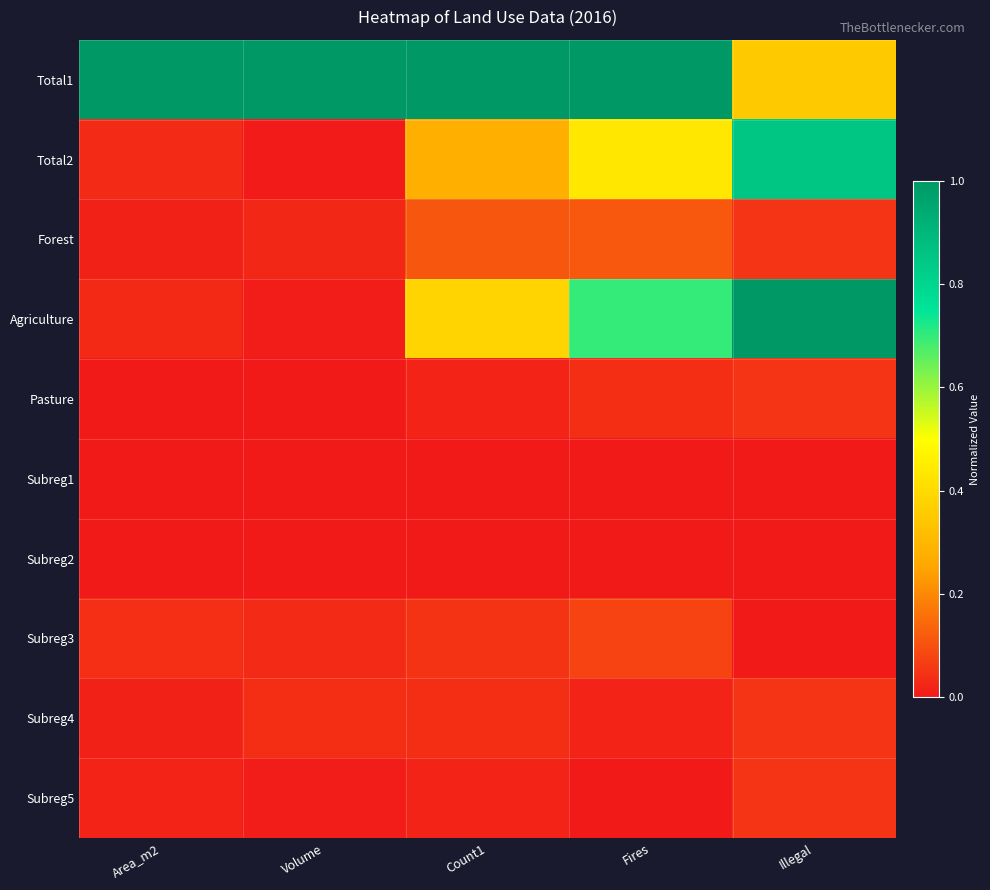

Rank the series at Volume from highest to lowest value.

Total1, Subreg4, Subreg3, Forest, Agriculture, Subreg5, Total2, Subreg2, Subreg1, Pasture